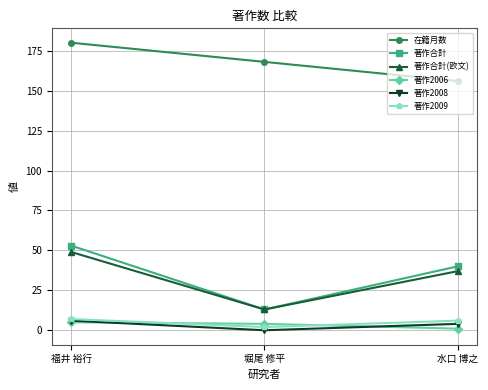

What is the sum of all 著作合計 values?

106